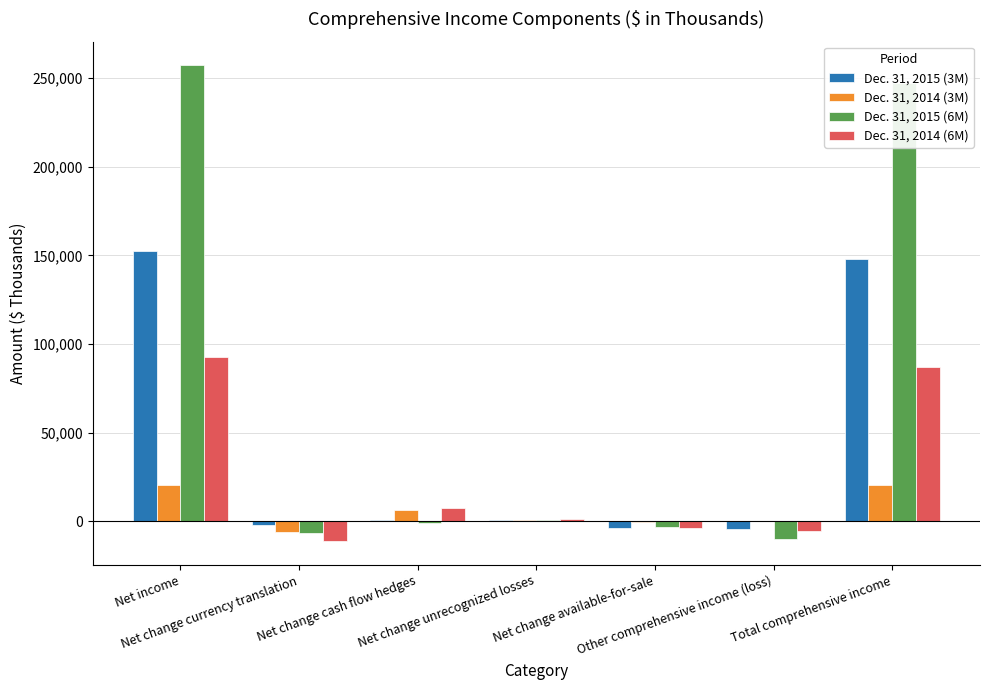

Which series has the largest total across all categories?

Dec. 31, 2015 (6M)